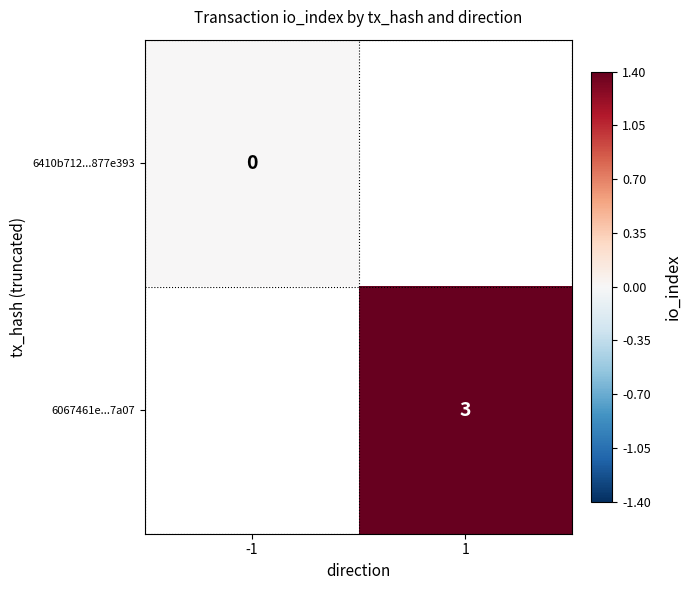

True or false: 6067461e...7a07 has a value of 4 at 1.

False